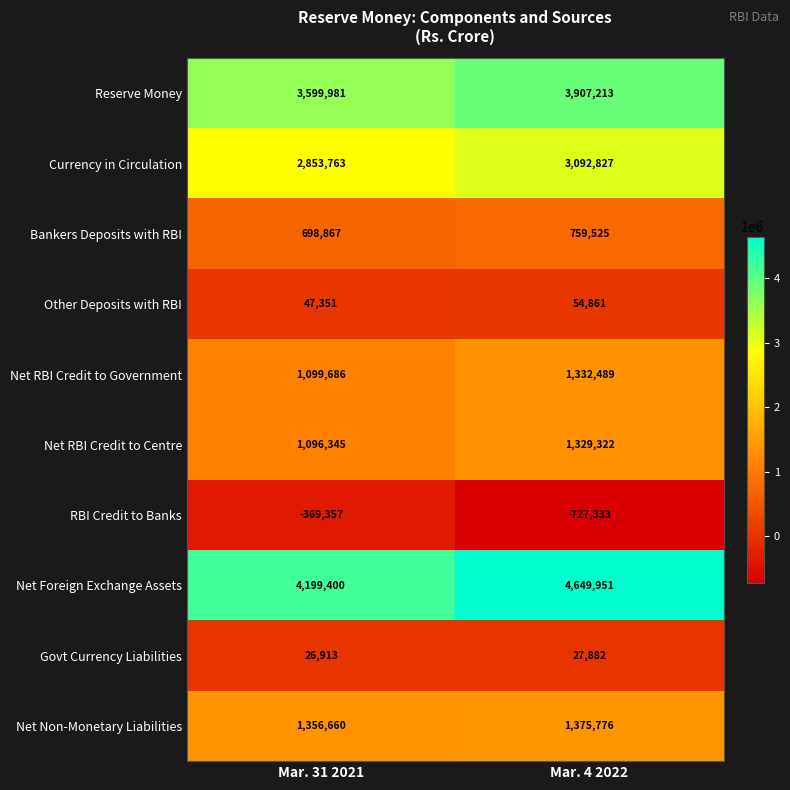

Which category has the highest value in the Net RBI Credit to Government series?

Mar. 4 2022